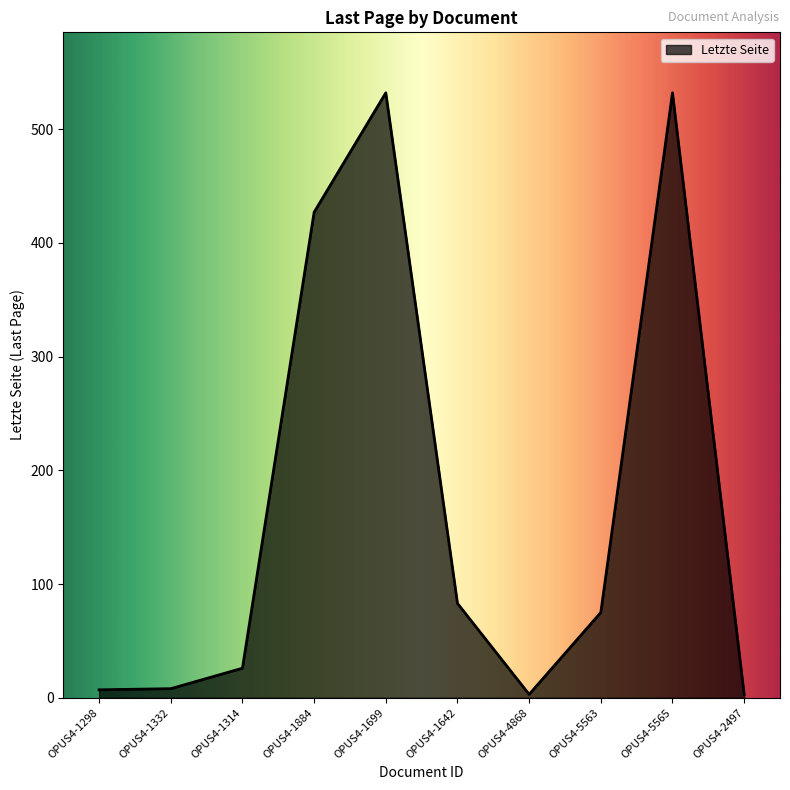

At which label is the value closest to 267?

OPUS4-1884